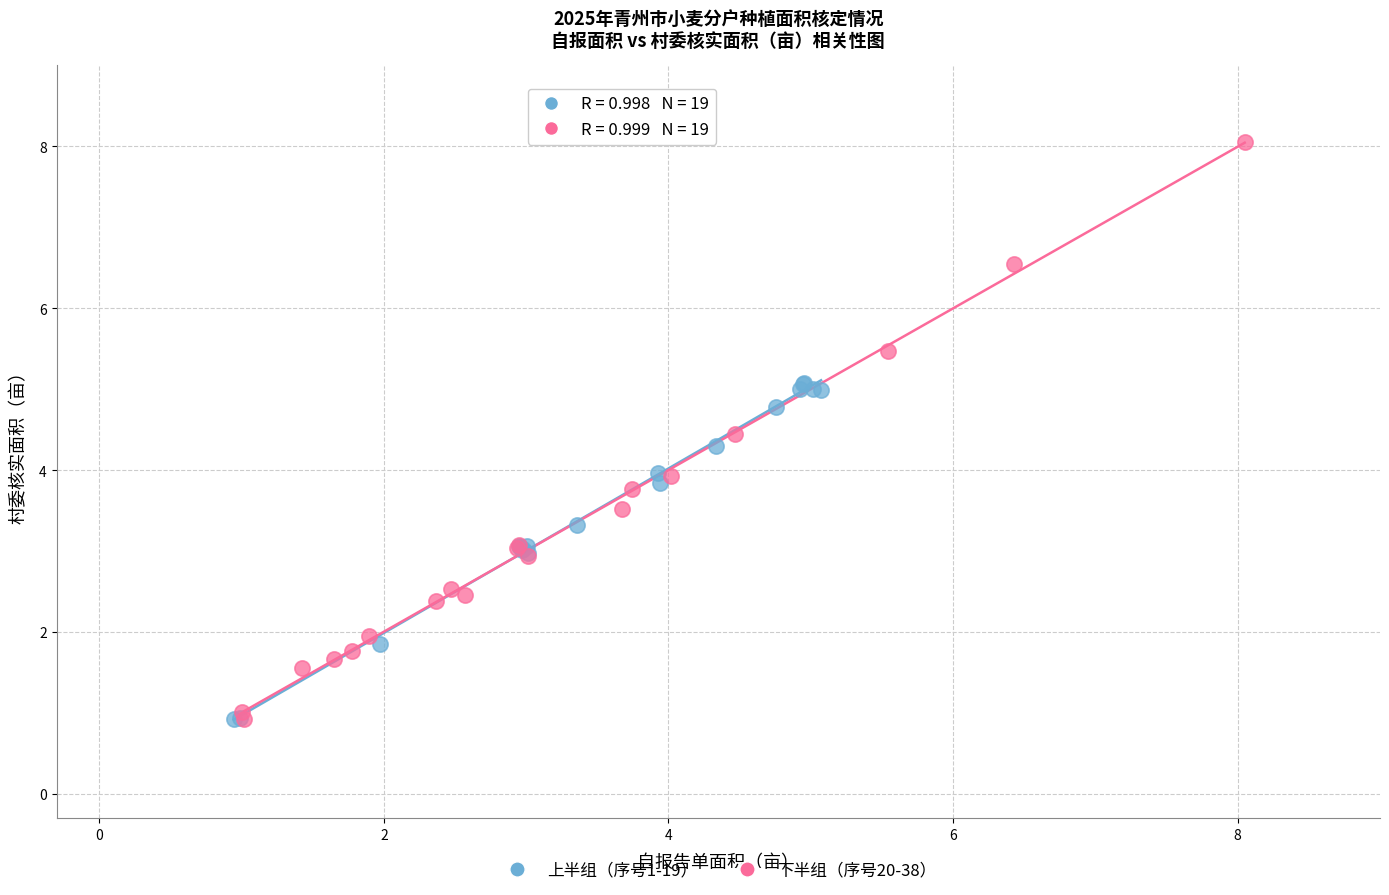

Which series contains the highest Y value?

下半组（序号20-38）